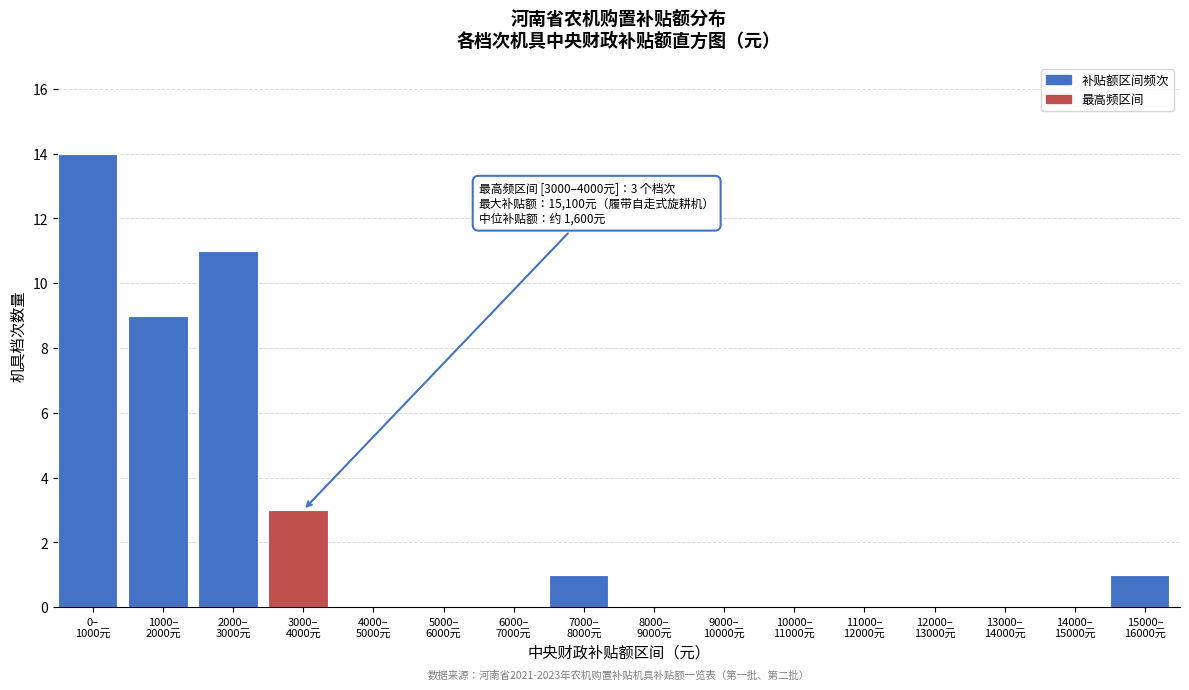

What is the sum of all values?

39